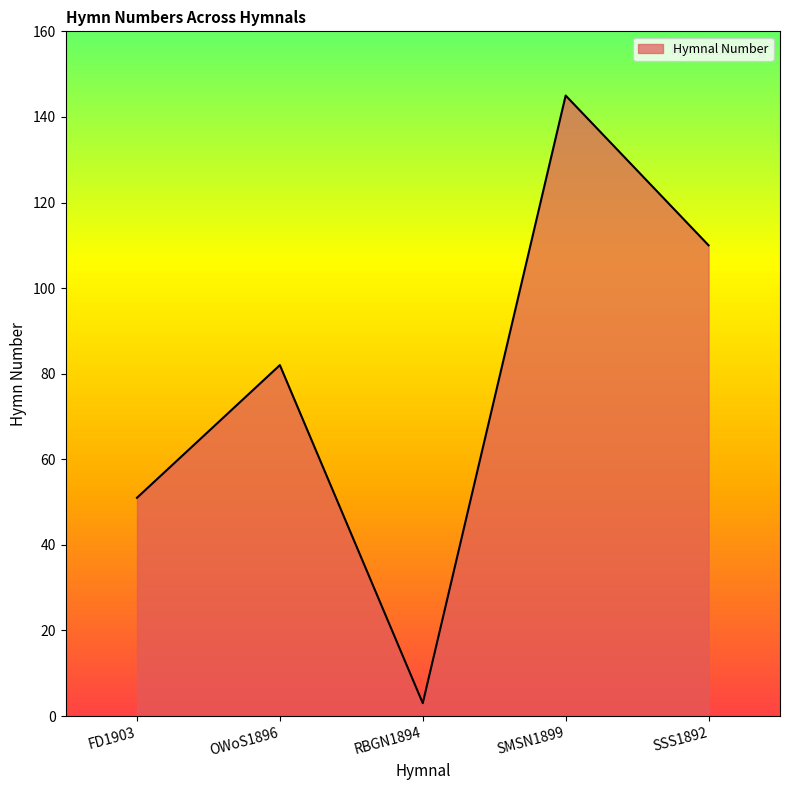

What value does the data have at SSS1892?

110